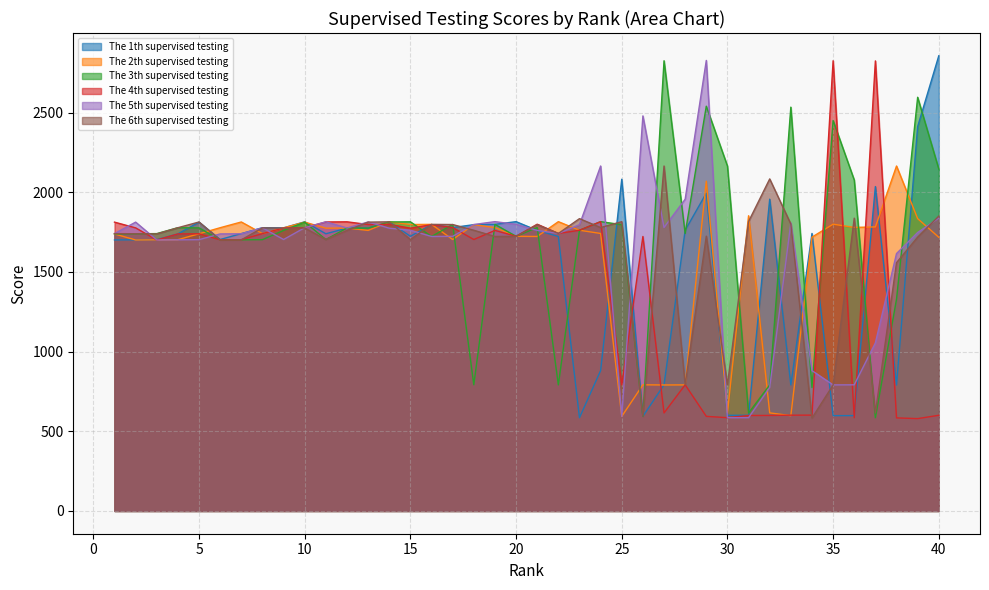

Is the value of The 2th supervised testing at 5 greater than the value of The 4th supervised testing at 22?

No